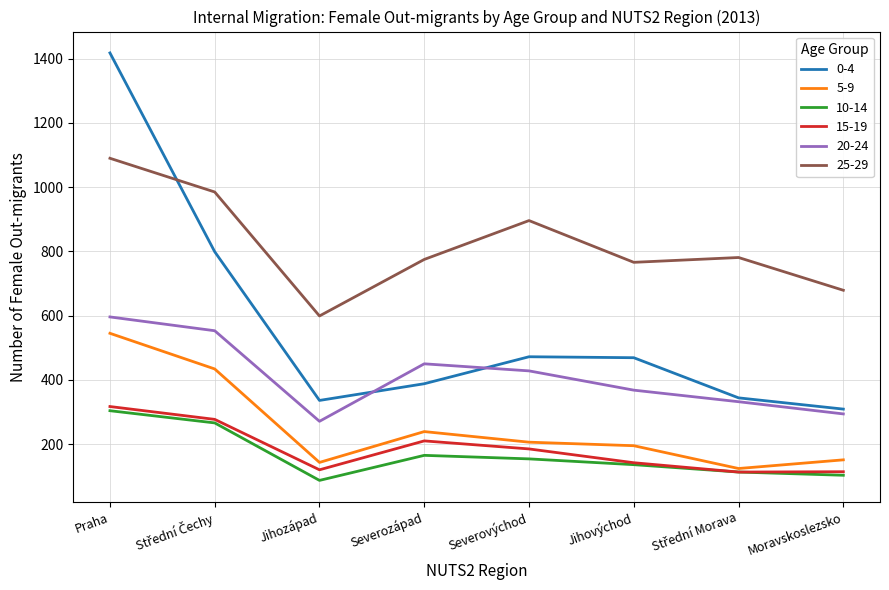

True or false: 20-24 and 25-29 intersect in this chart.

False